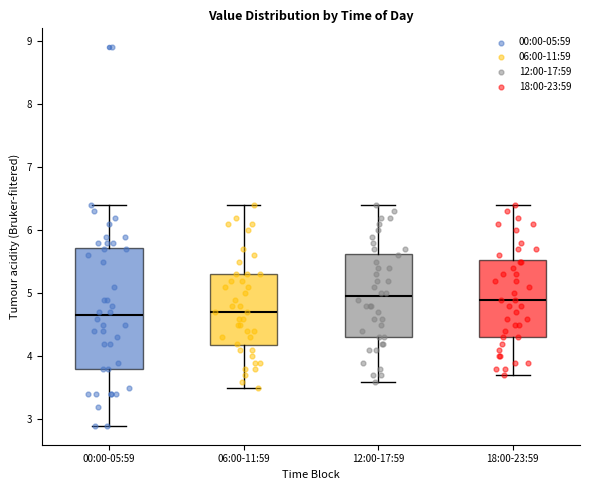

Where does the upper whisker of the box for 18:00-23:59 end on the y-axis? The values are not printed on the chart, so give them approximately, as read against the axis.

6.4